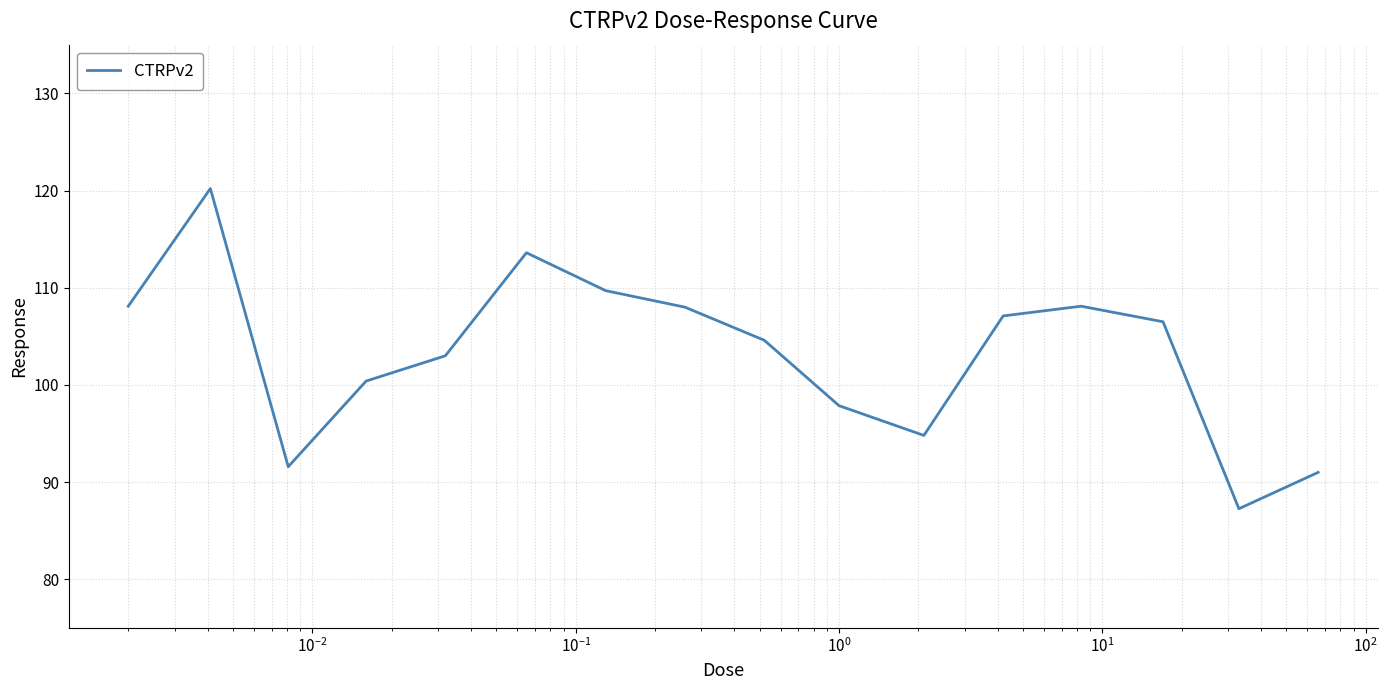

What is the maximum value shown in the chart?

120.2